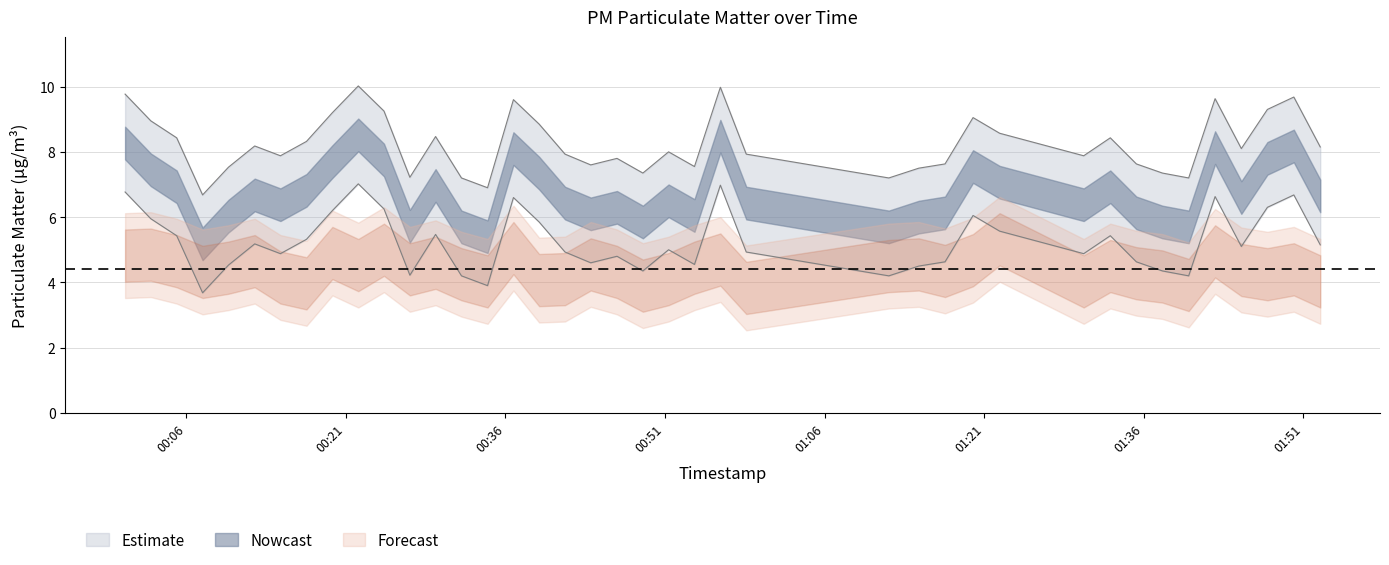

Is this an area chart (filled region under the line)?

No